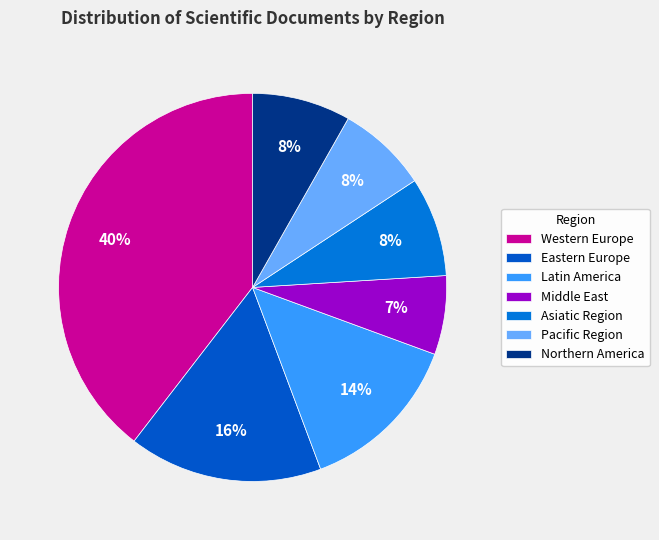

To the nearest percent, what portion does Northern America represent?

8%